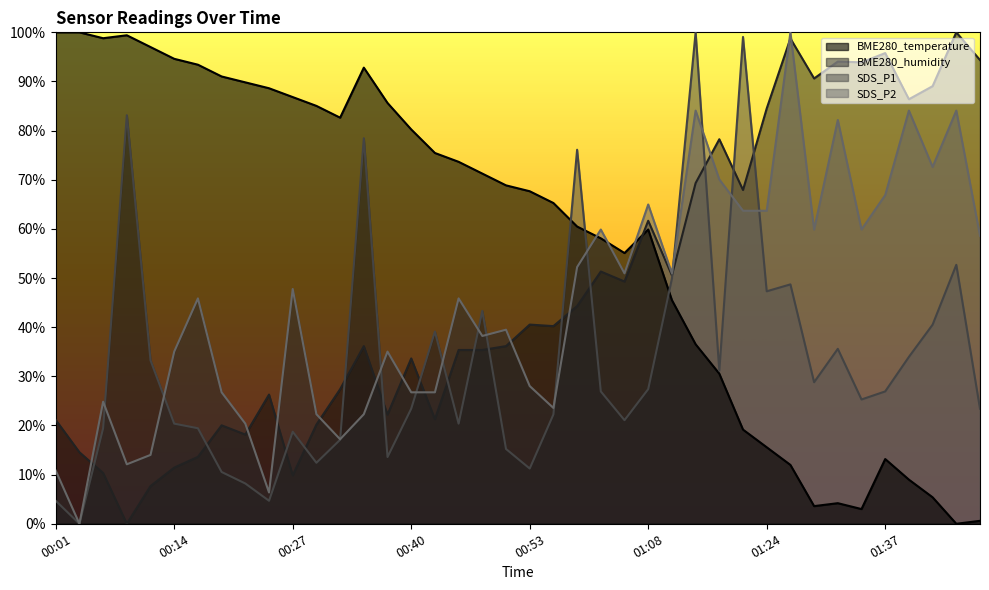

What is the label of the 40th point from the right?

00:01